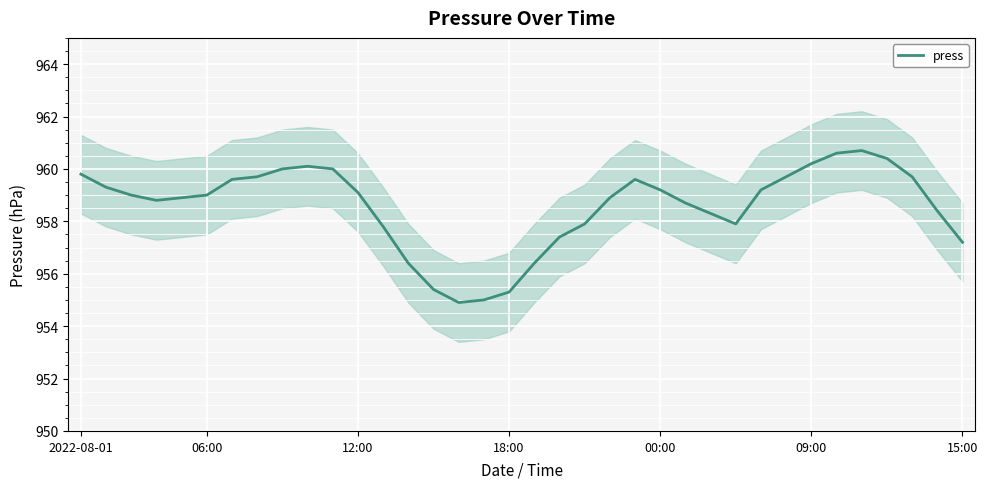

How many lines are shown in the chart?

1